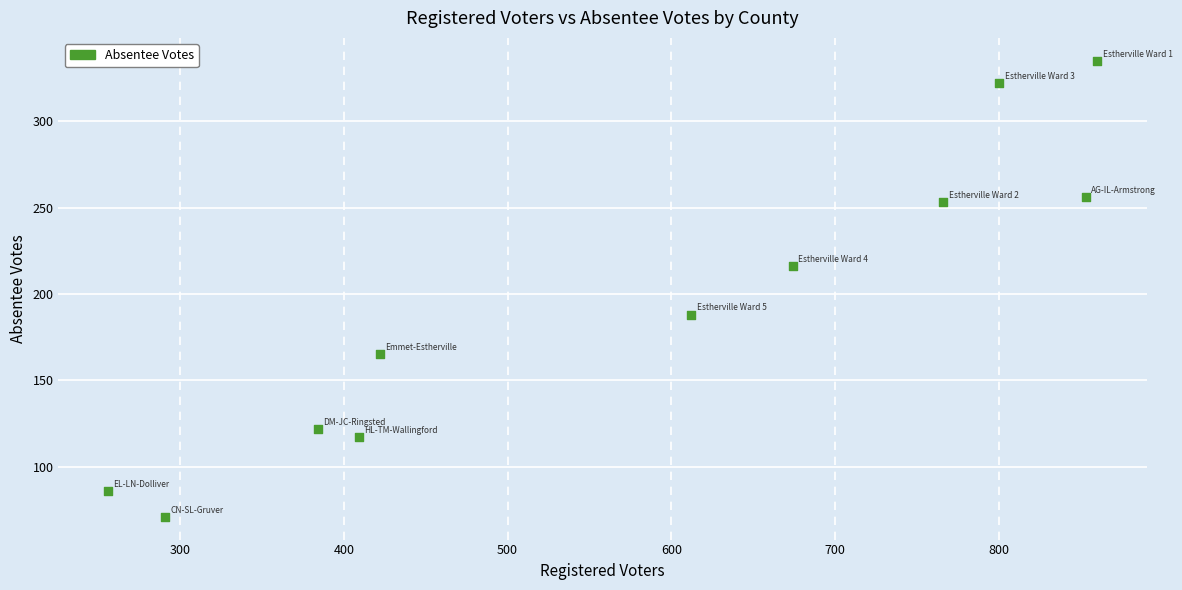

What is the average Y value?

194